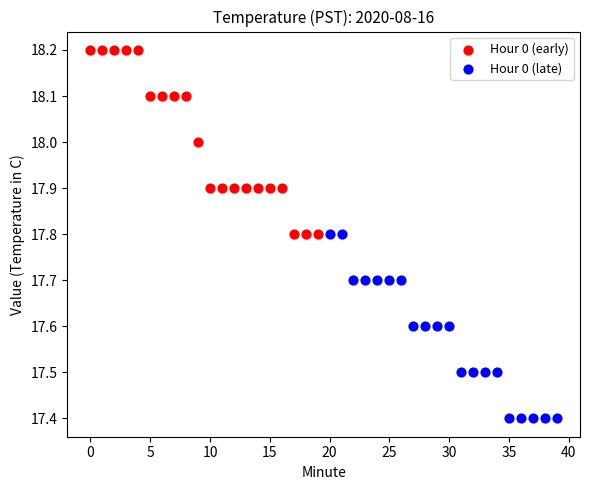

What are all the series names shown in the legend?

Hour 0 (early), Hour 0 (late)